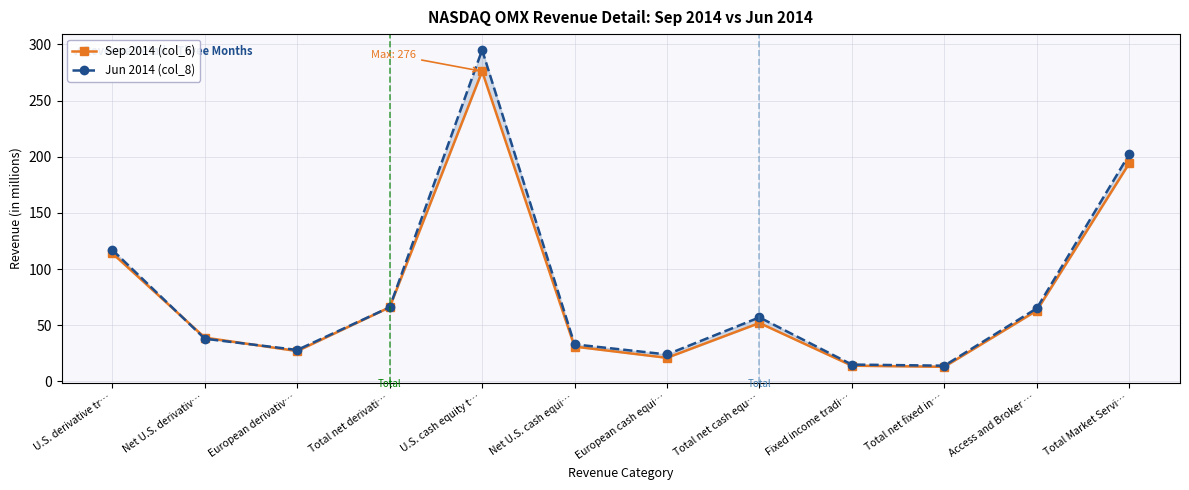

Where is the first local maximum for Sep 2014 (col_6)?

U.S. cash equity t…